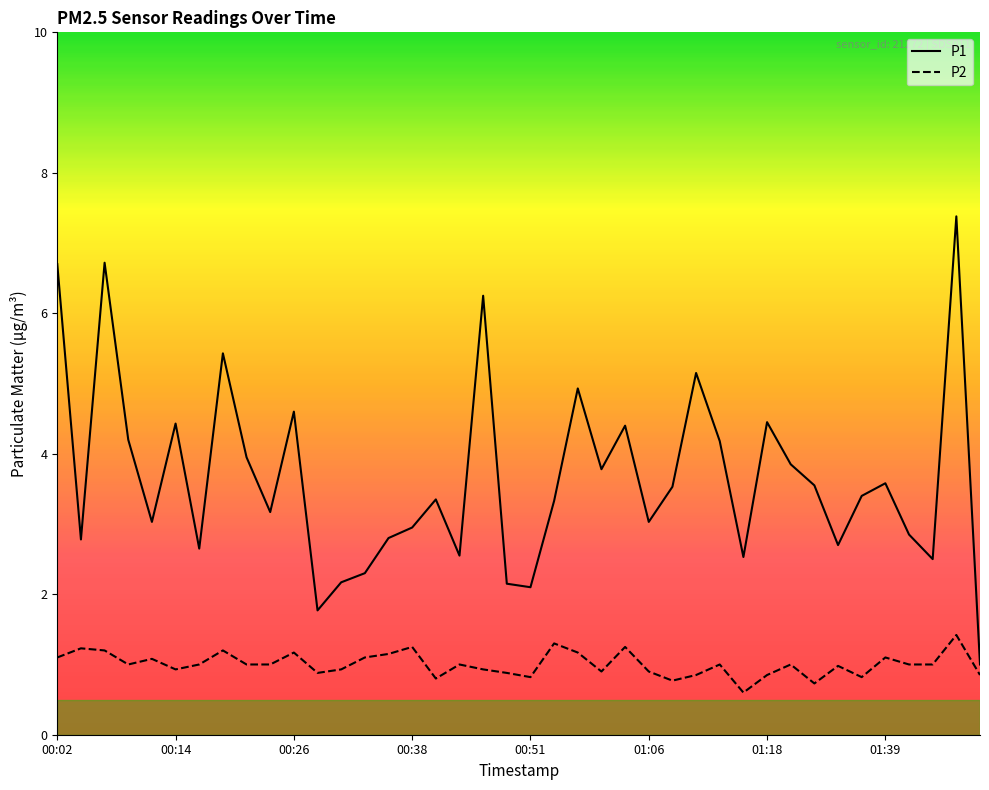

Which series has the largest range (max minus min)?

P1